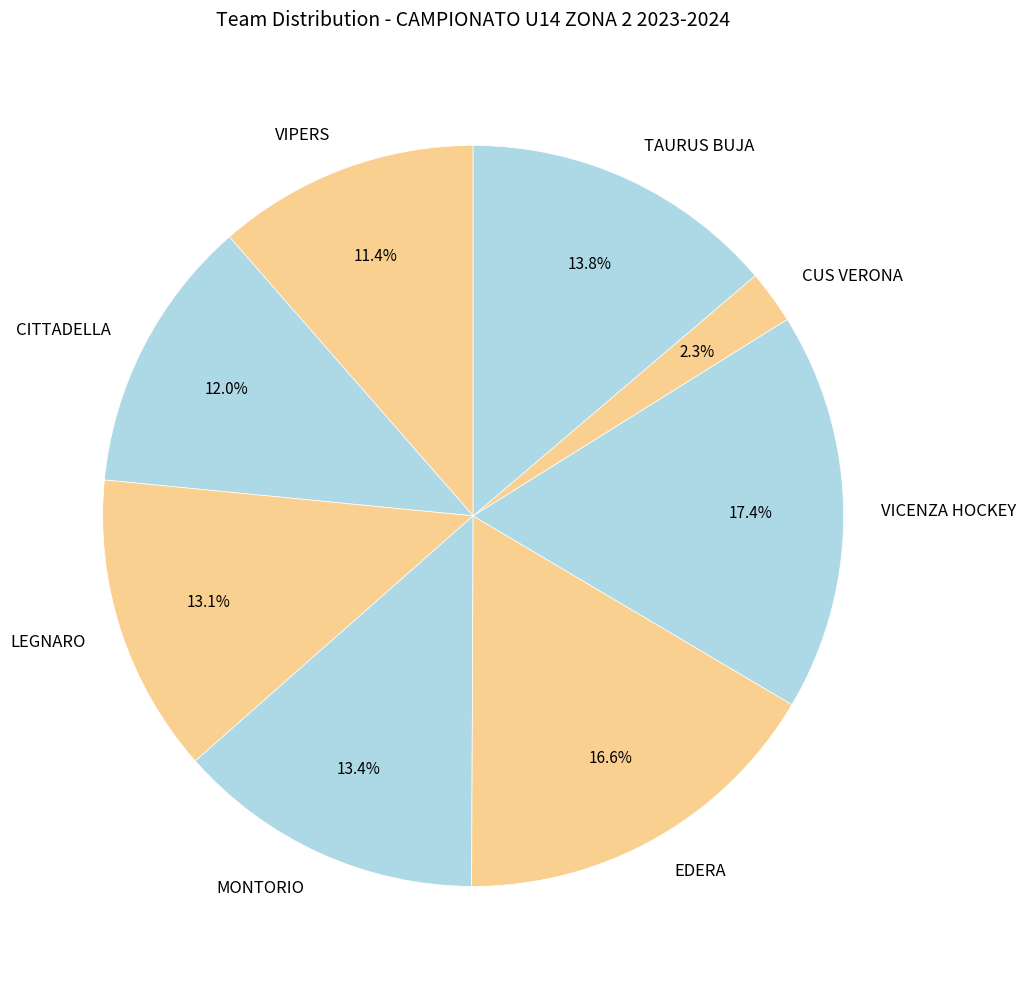

Is it true that CUS VERONA is 16% of the pie?

False